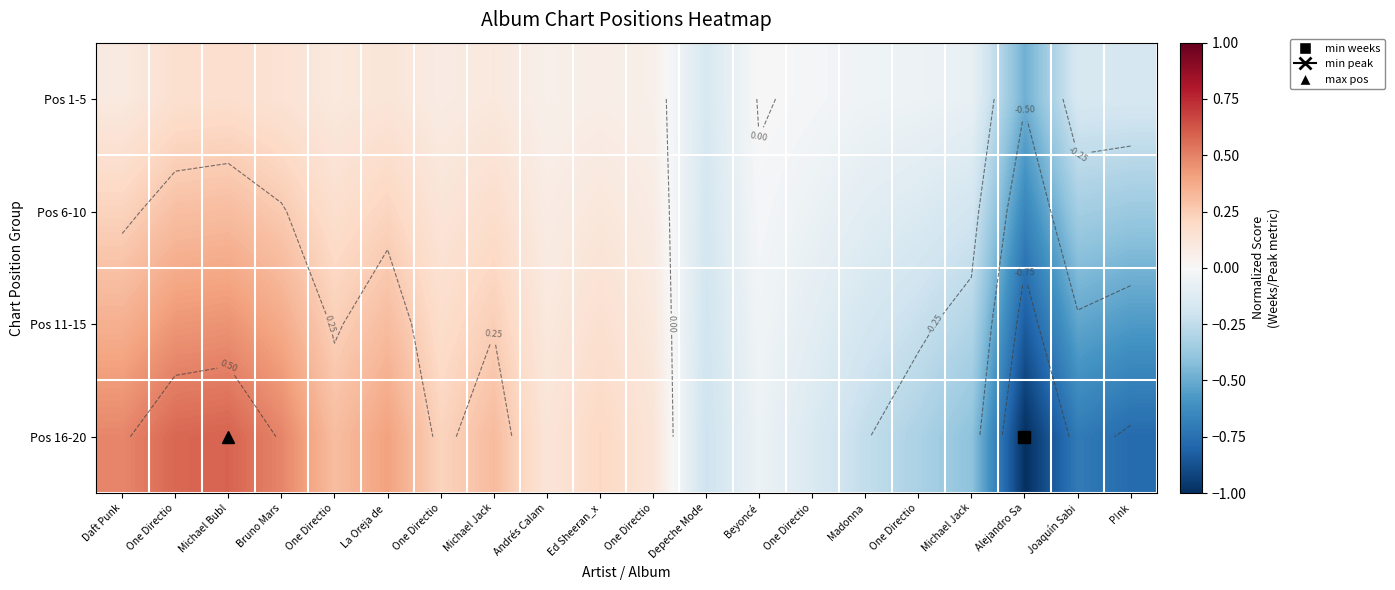

Read the Pos 11-15 value at Michael Bubl.

0.4